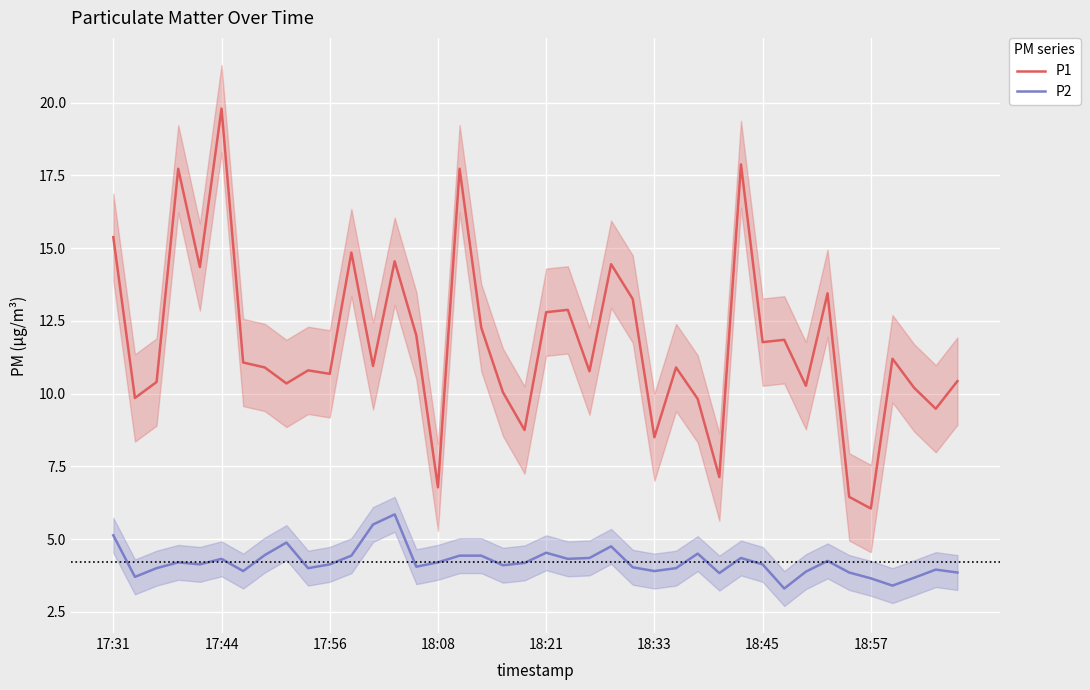

At which label does P1 first exceed 10?

17:31